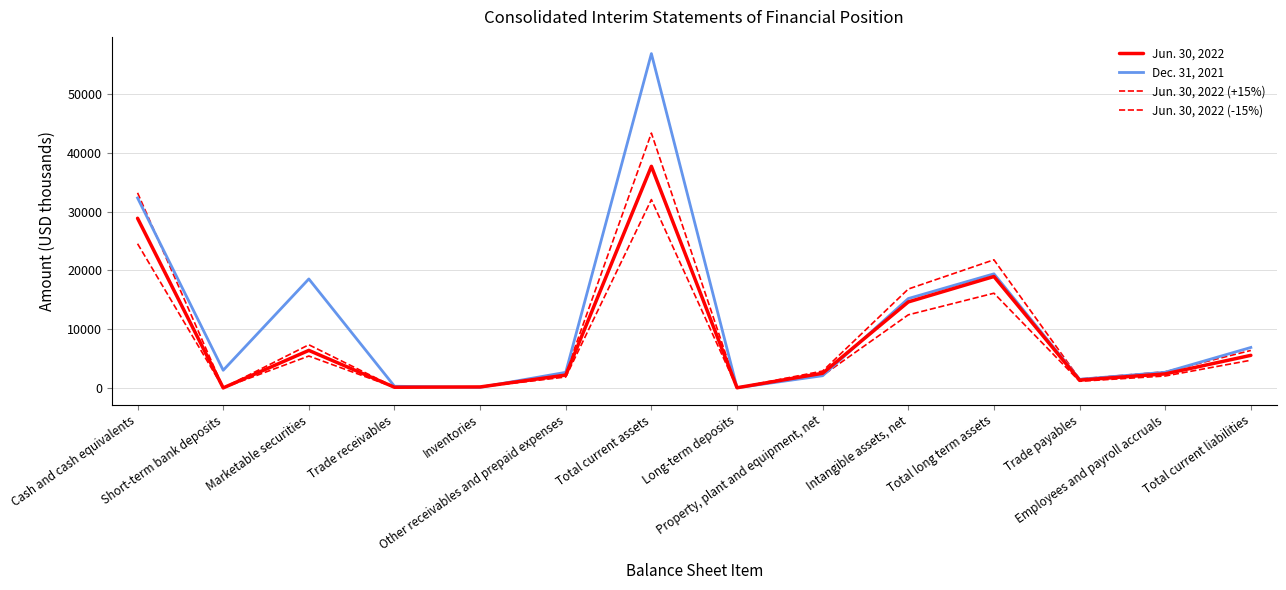

At Trade payables, list the series in order from smallest to largest.

Jun. 30, 2022 (-15%), Jun. 30, 2022, Dec. 31, 2021, Jun. 30, 2022 (+15%)